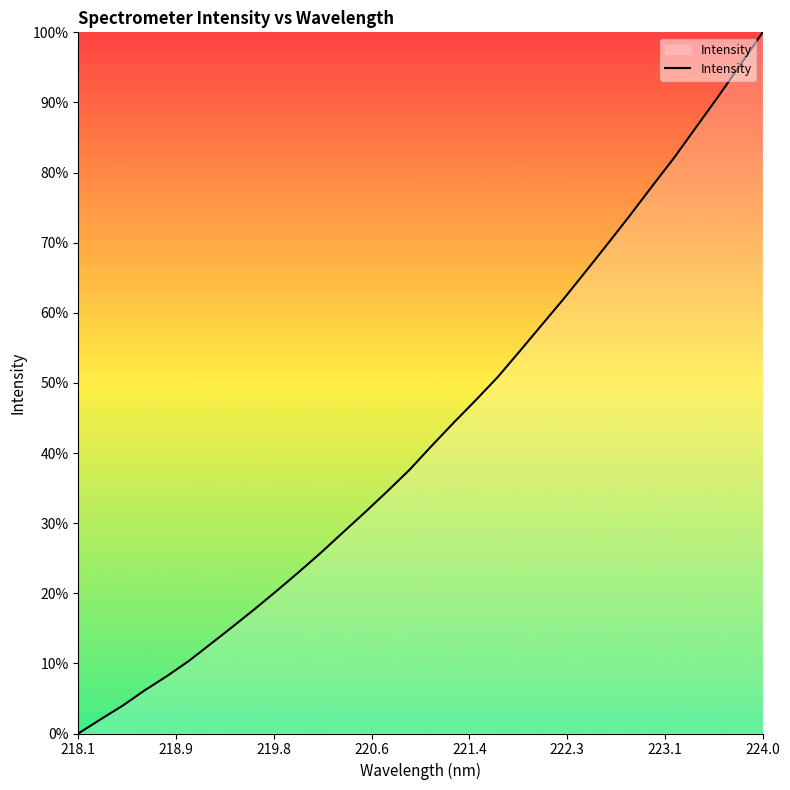

What is the maximum value shown in the chart?

100.0